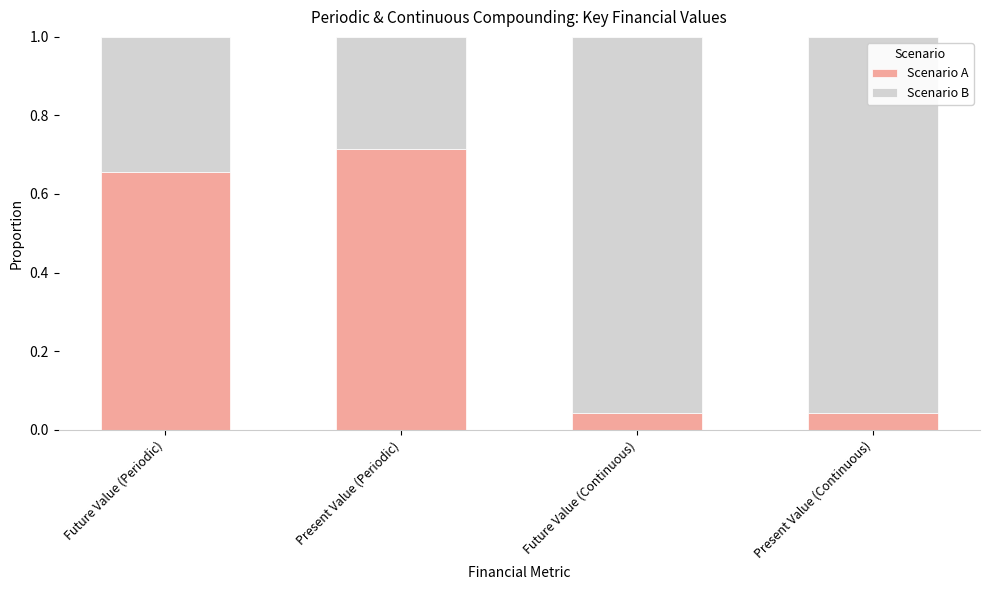

What are all the series names shown in the legend?

Scenario A, Scenario B